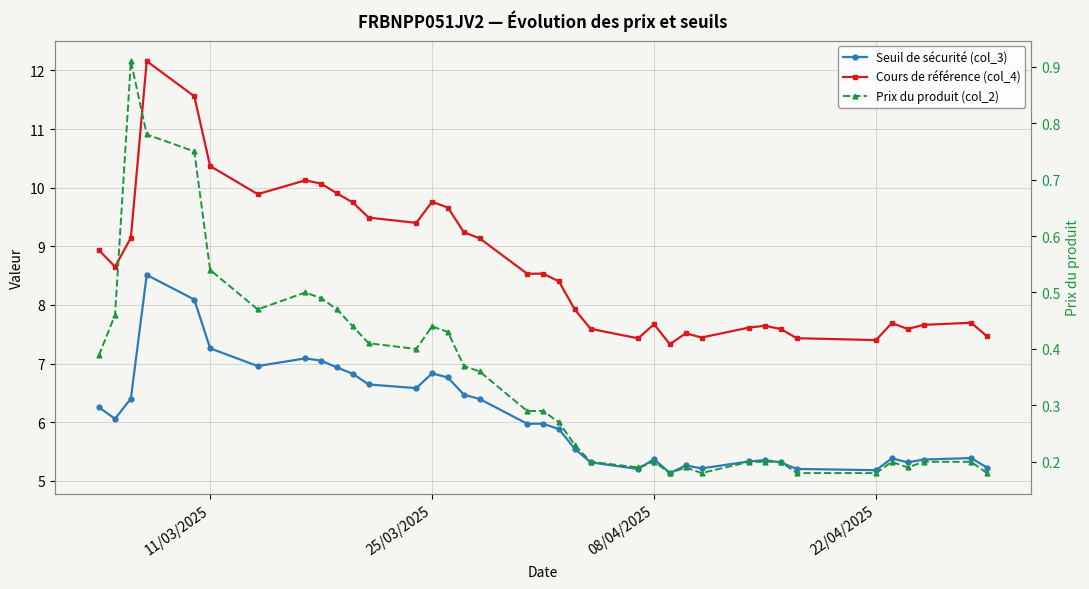

True or false: Seuil de sécurité (col_3) and Prix du produit (col_2) intersect in this chart.

False